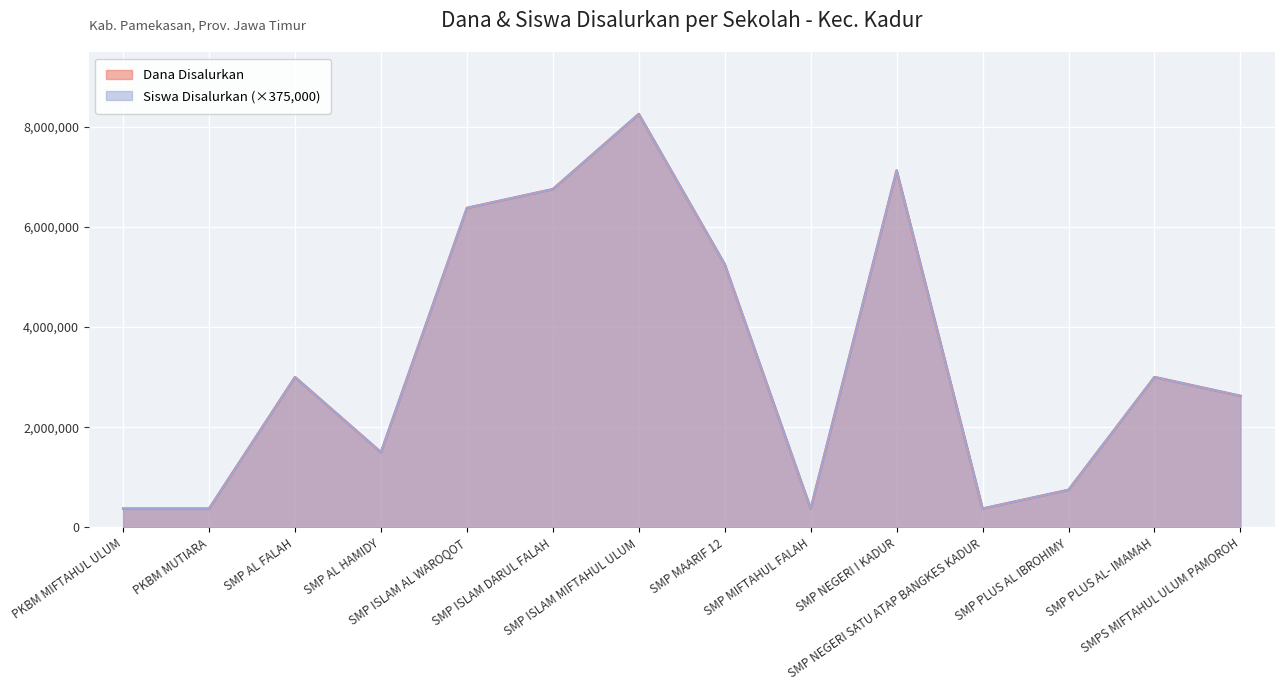

At how many categories does at least one series exceed 4362077?

5